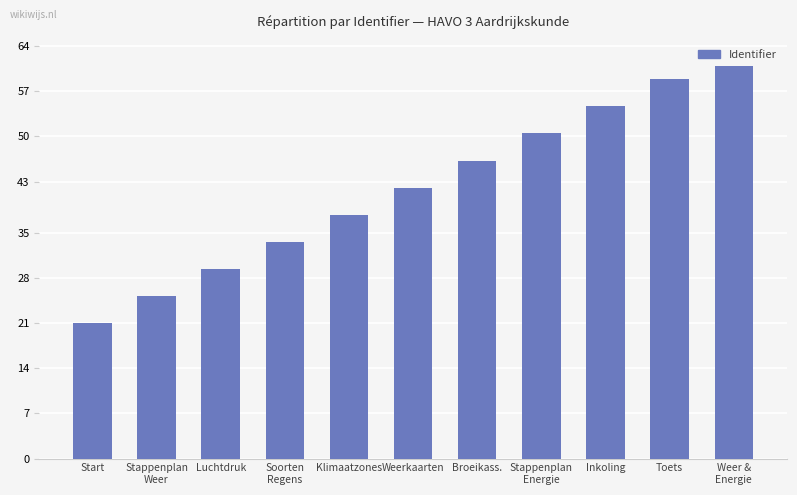

What is the label of the 10th bar from the left?

Toets